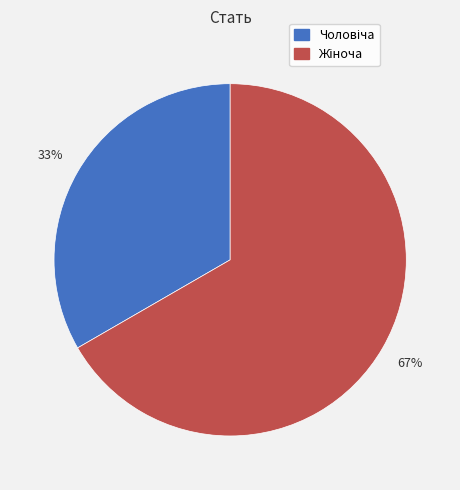

Does any single category account for the majority?

Yes